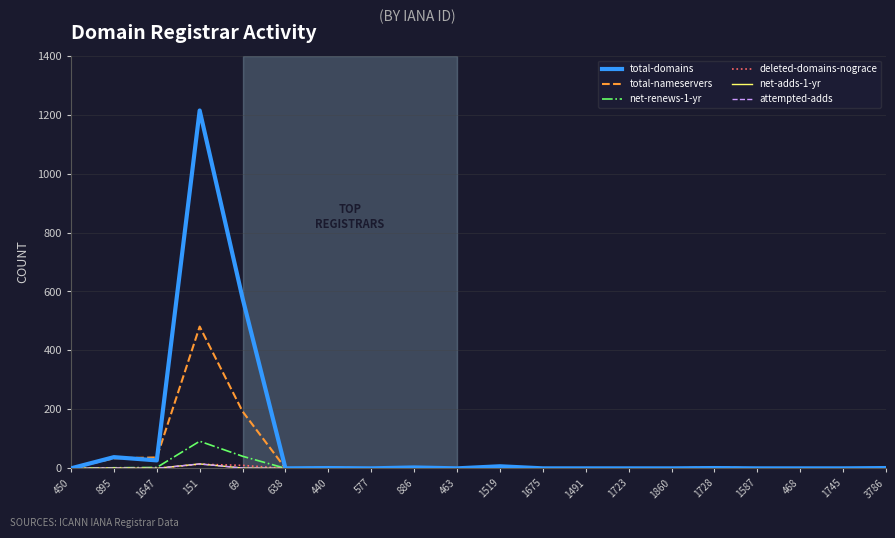

Count the number of data series in this chart.

6